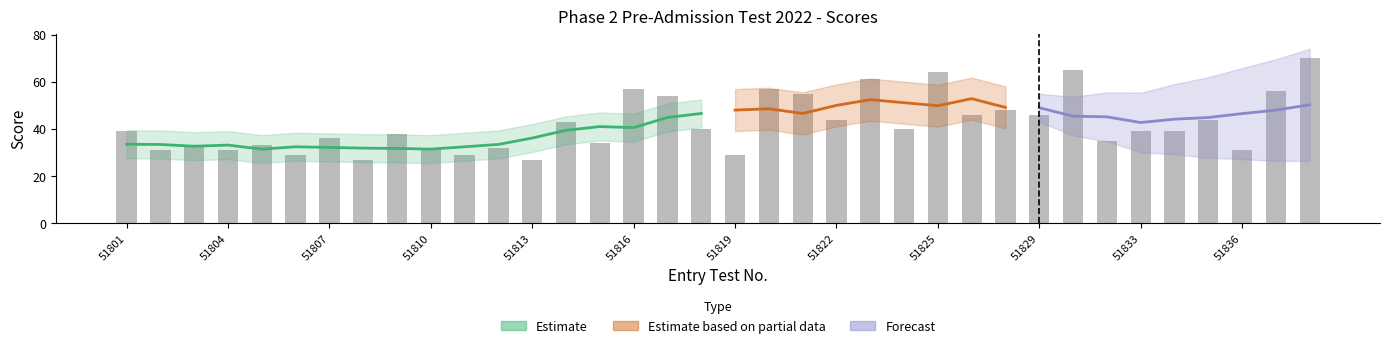

What is the ratio of the value at 25 to the value at 13?

1.1